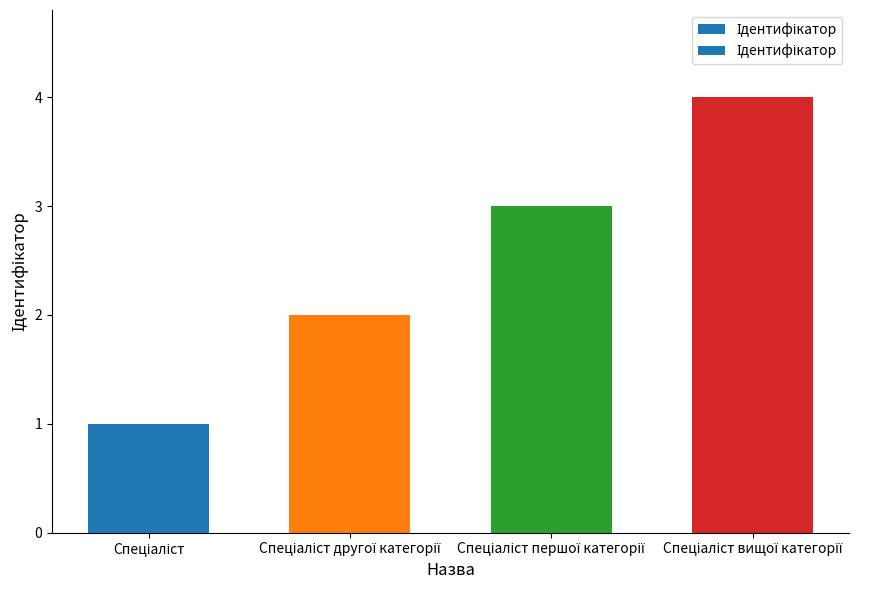

What is the smallest value displayed?

1